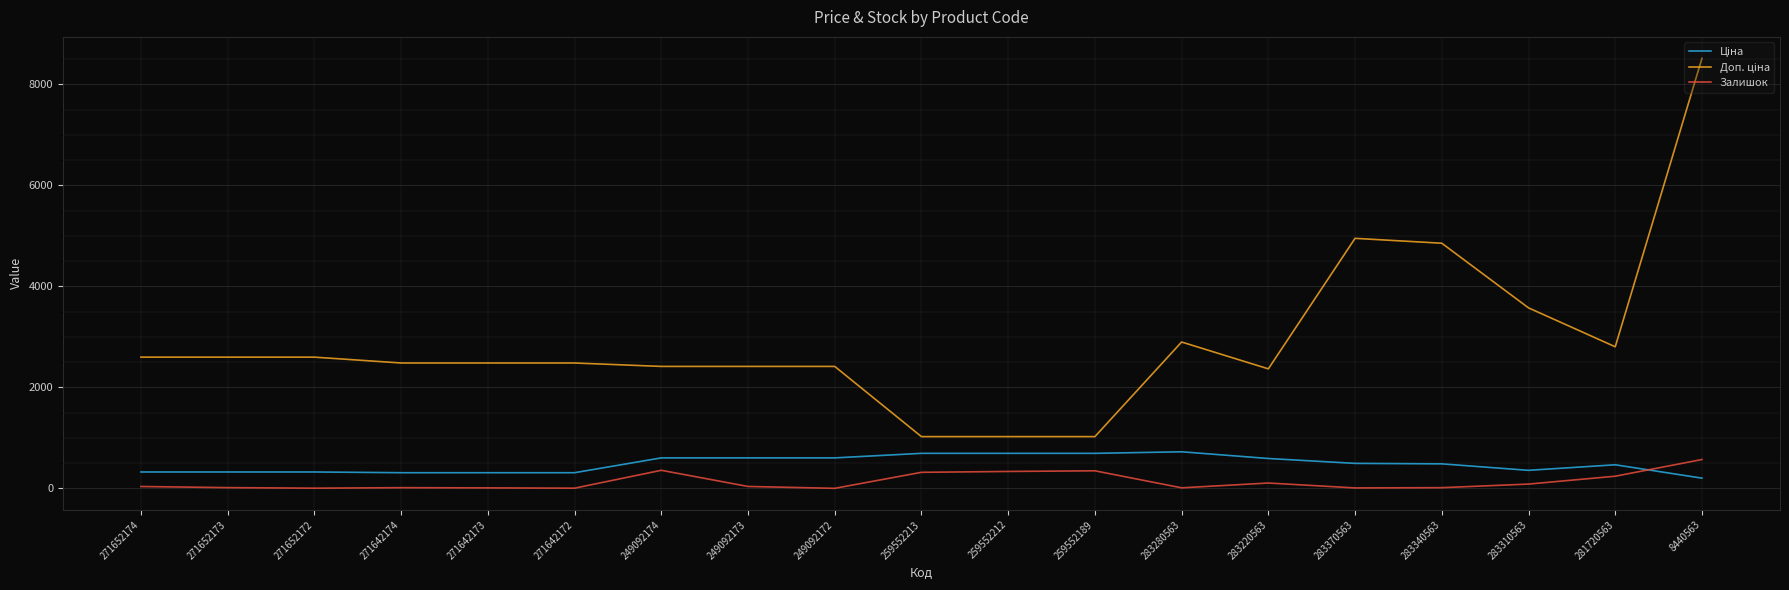

What is the difference between the maximum and minimum values in the Залишок series?

570.0